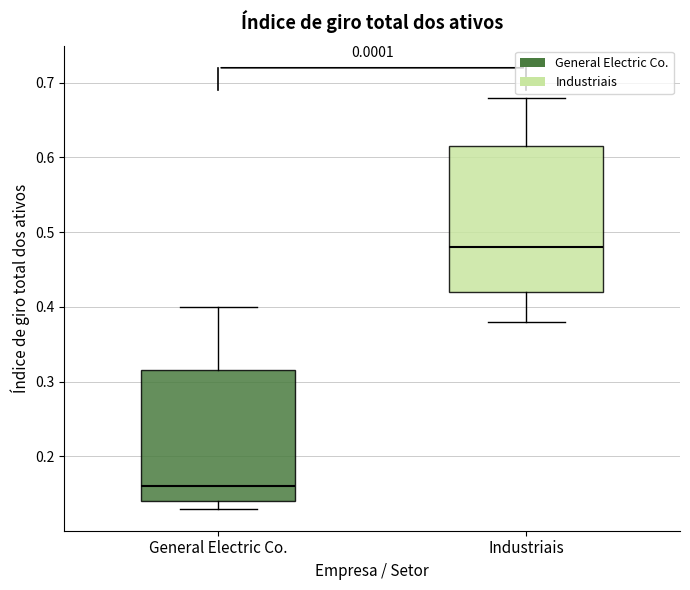

Which box's median line is the lowest?

General Electric Co.